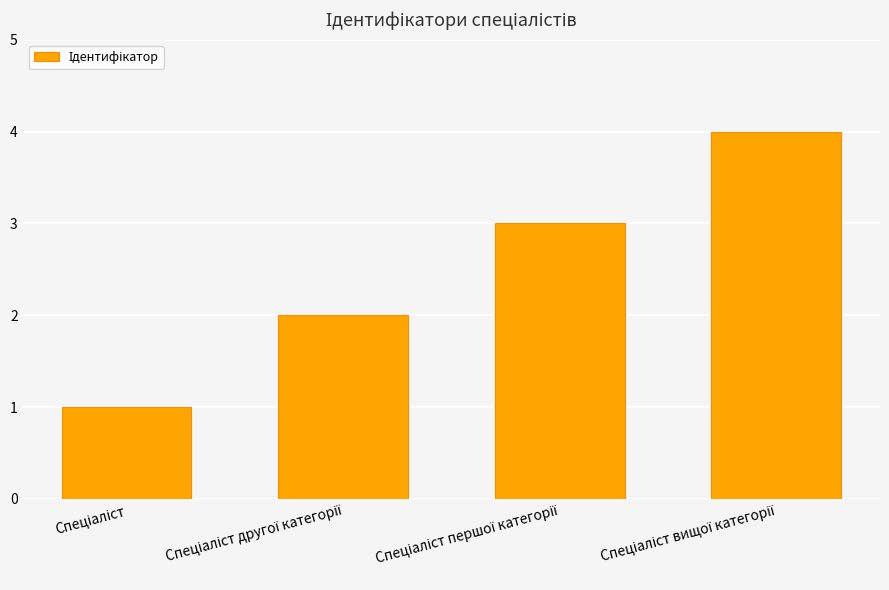

What is the smallest value displayed?

1